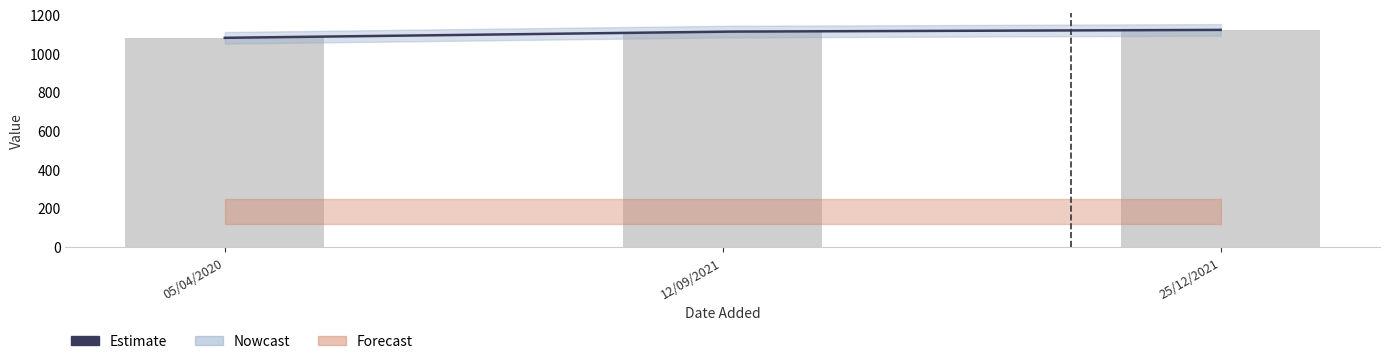

What is the label of the 1st bar from the left?

05/04/2020